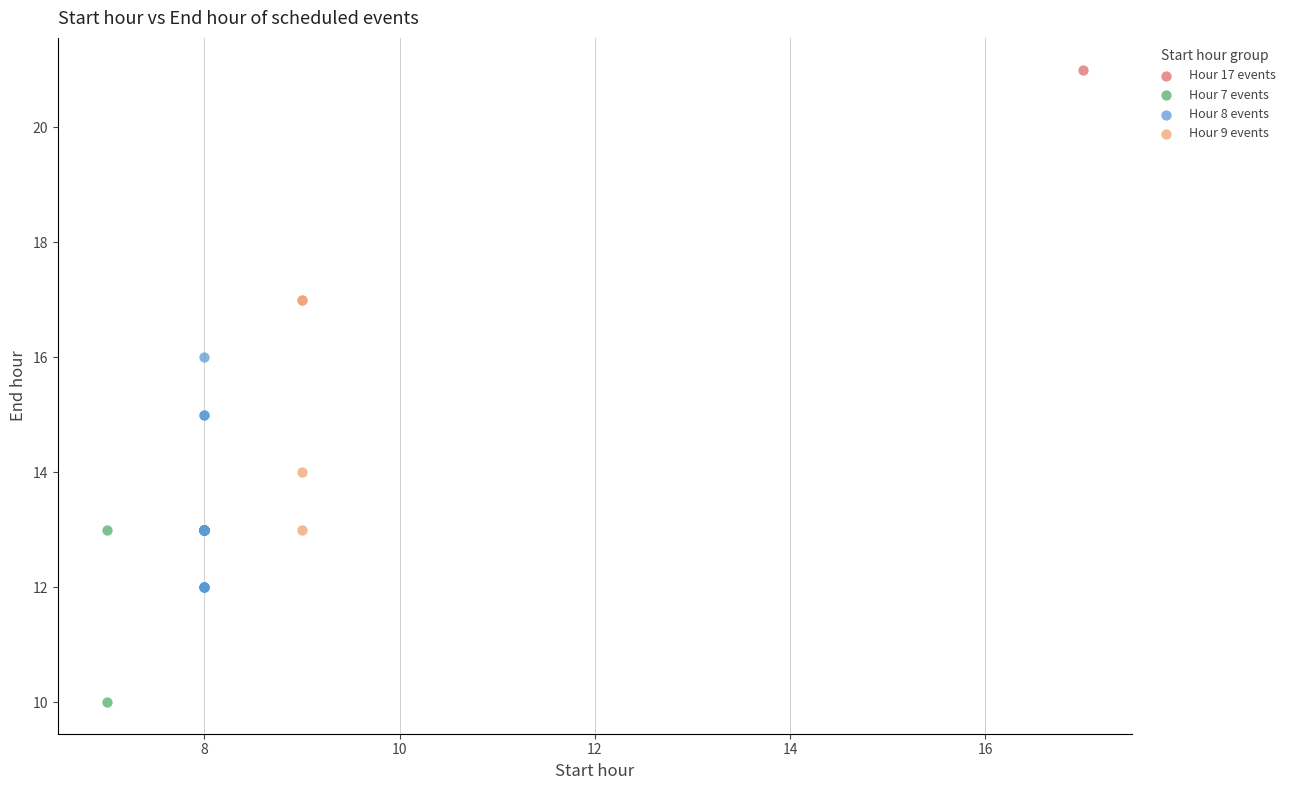

What are all the series names shown in the legend?

Hour 17 events, Hour 7 events, Hour 8 events, Hour 9 events